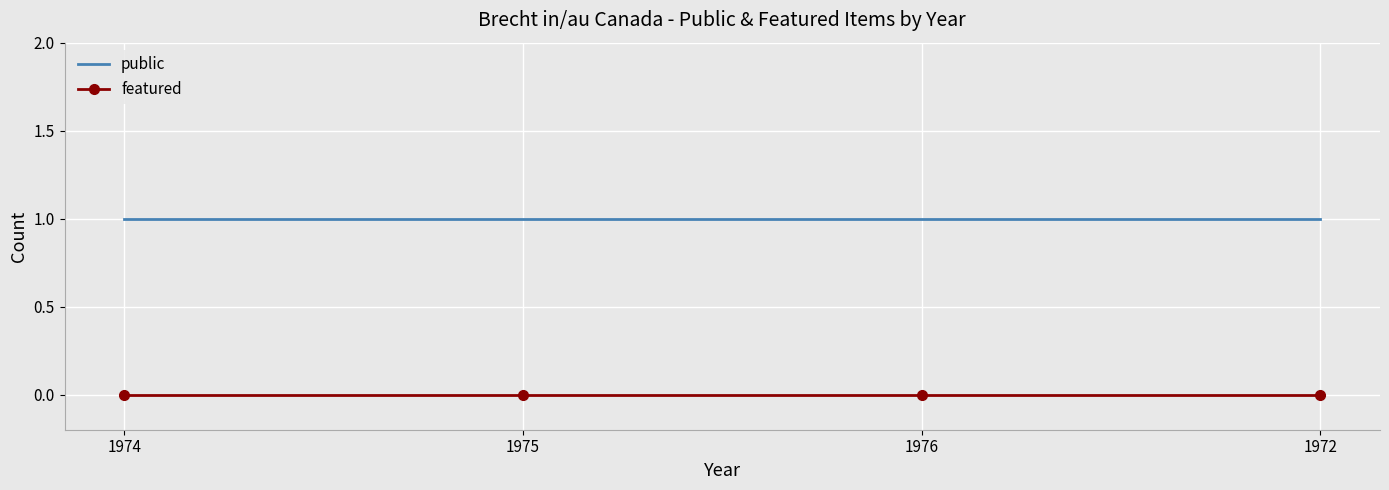

Rank the series at 1974 from lowest to highest value.

featured, public